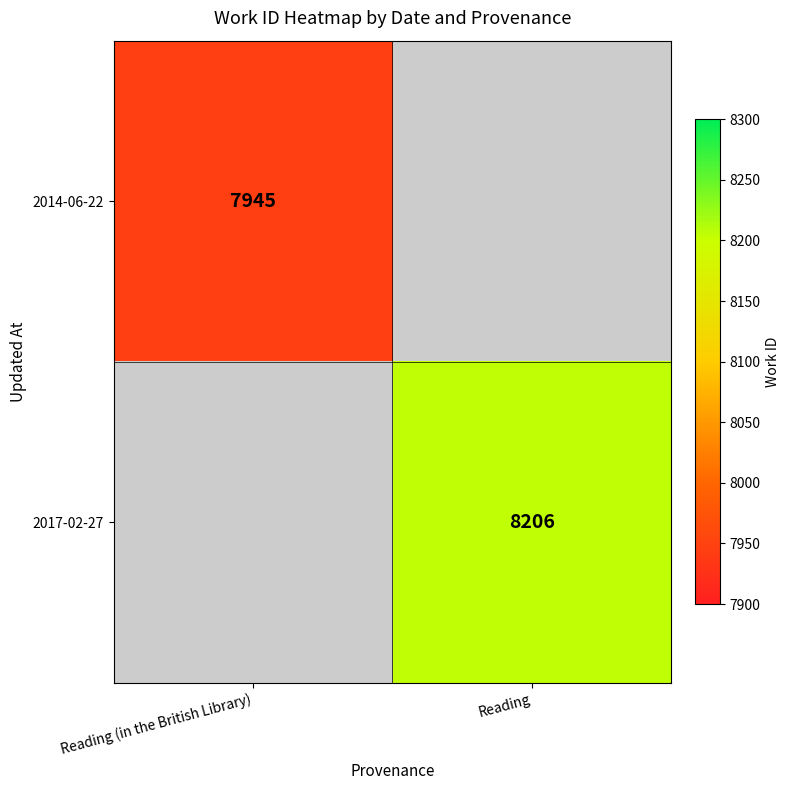

True or false: 2014-06-22 has a value of 12405 at Reading (in the British Library).

False